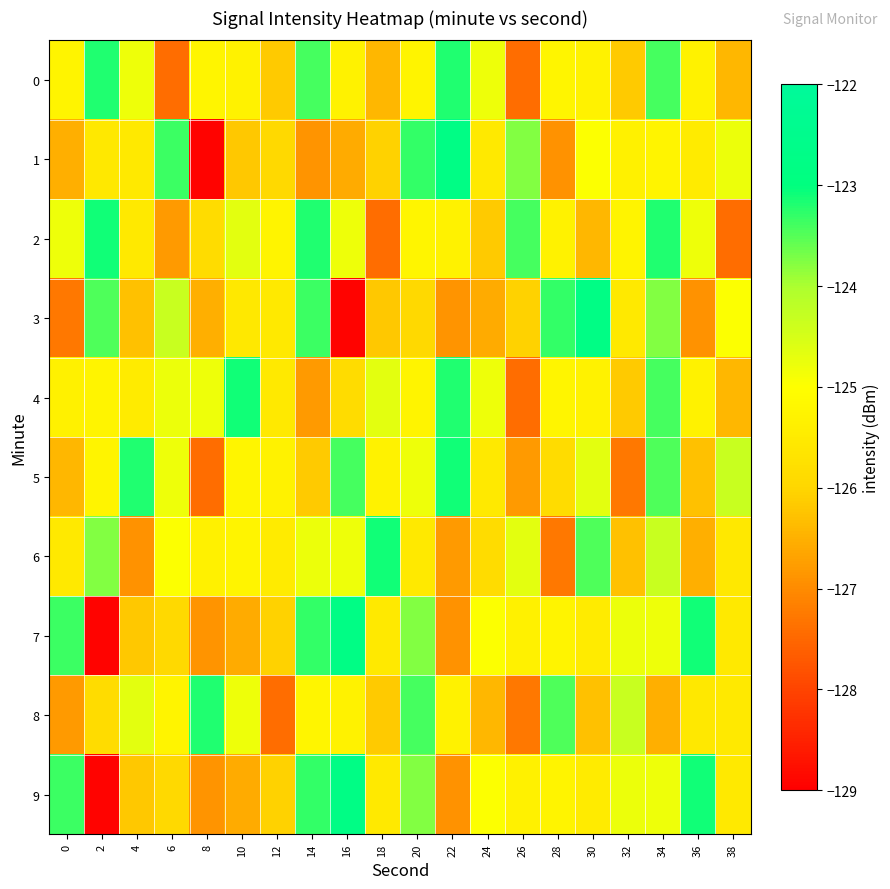

Which has a higher value, 38 or 24?

24